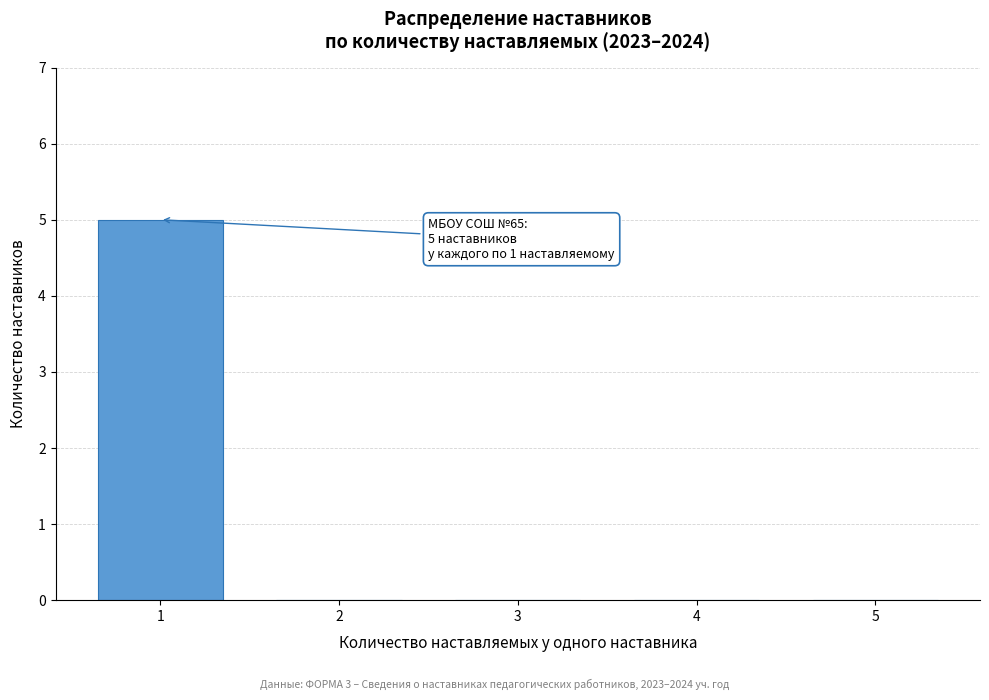

Reading right to left, list all the values displayed in this chart.

5=0	4=0	3=0	2=0	1=5